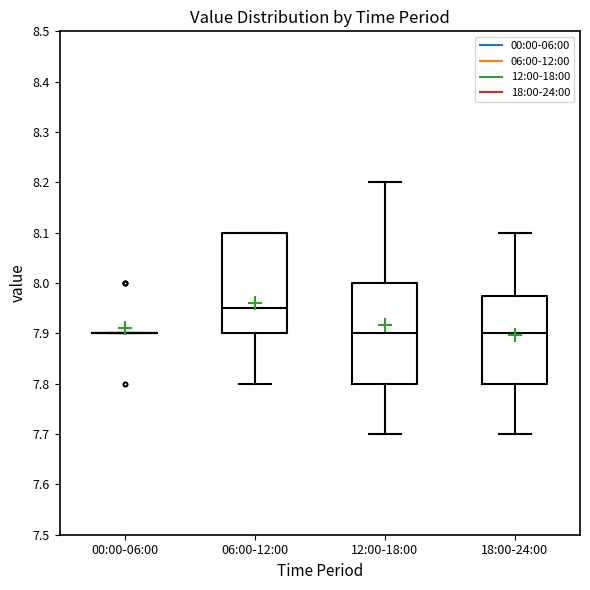

Reading left to right, read every box against the y-axis: the position of its median line, the range the box covers, and the ends of its whiskers. The values are not printed on the chart, so give them approximately, as read against the axis.

00:00-06:00: box collapsed to a line at 7.90, whiskers 7.90 to 7.90
06:00-12:00: median 7.95, box 7.90 to 8.10, whiskers 7.80 to 8.10
12:00-18:00: median 7.90, box 7.80 to 8.00, whiskers 7.70 to 8.20
18:00-24:00: median 7.90, box 7.80 to 7.98, whiskers 7.70 to 8.10